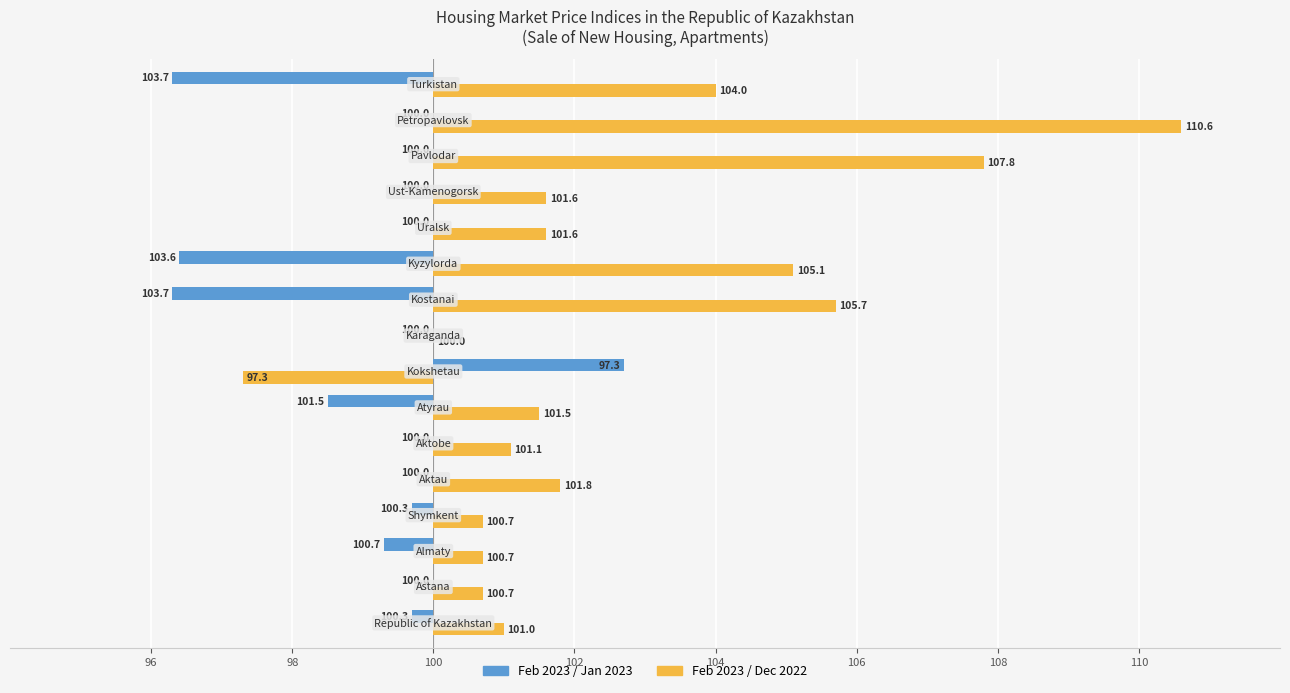

List the series in order of their overall mean, lowest first.

Feb 2023 / Jan 2023, Feb 2023 / Dec 2022